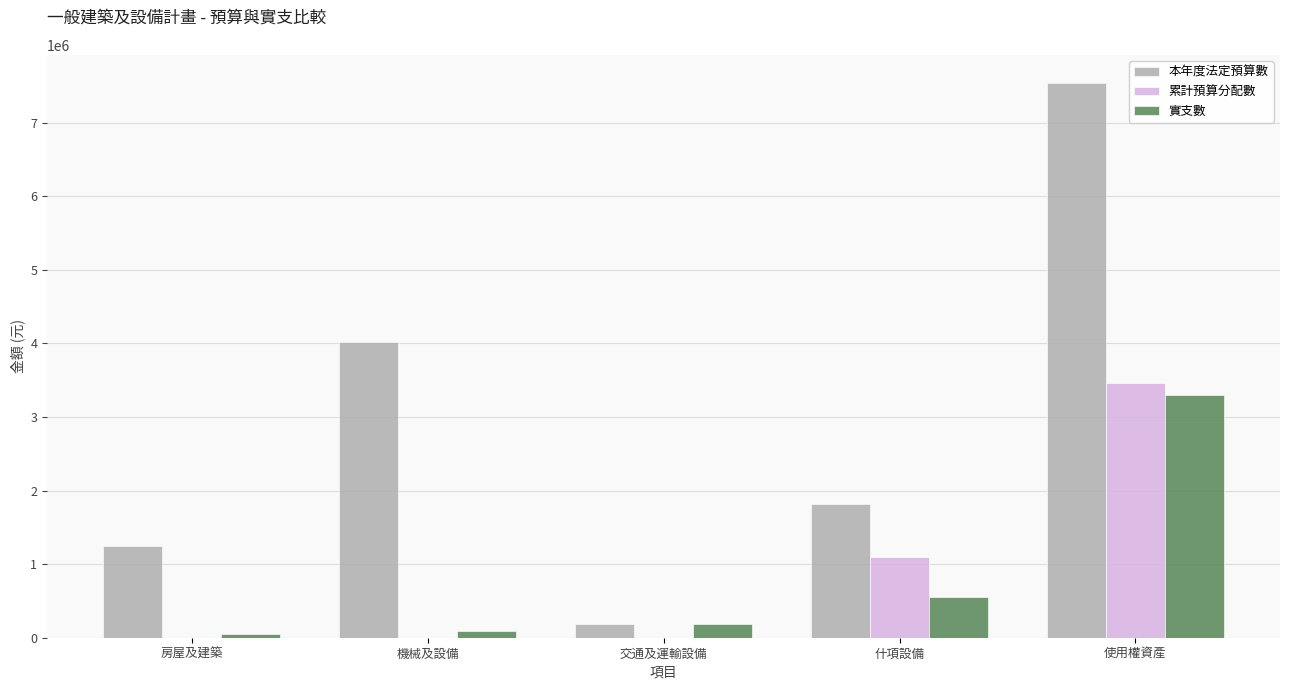

Count the number of data series in this chart.

3